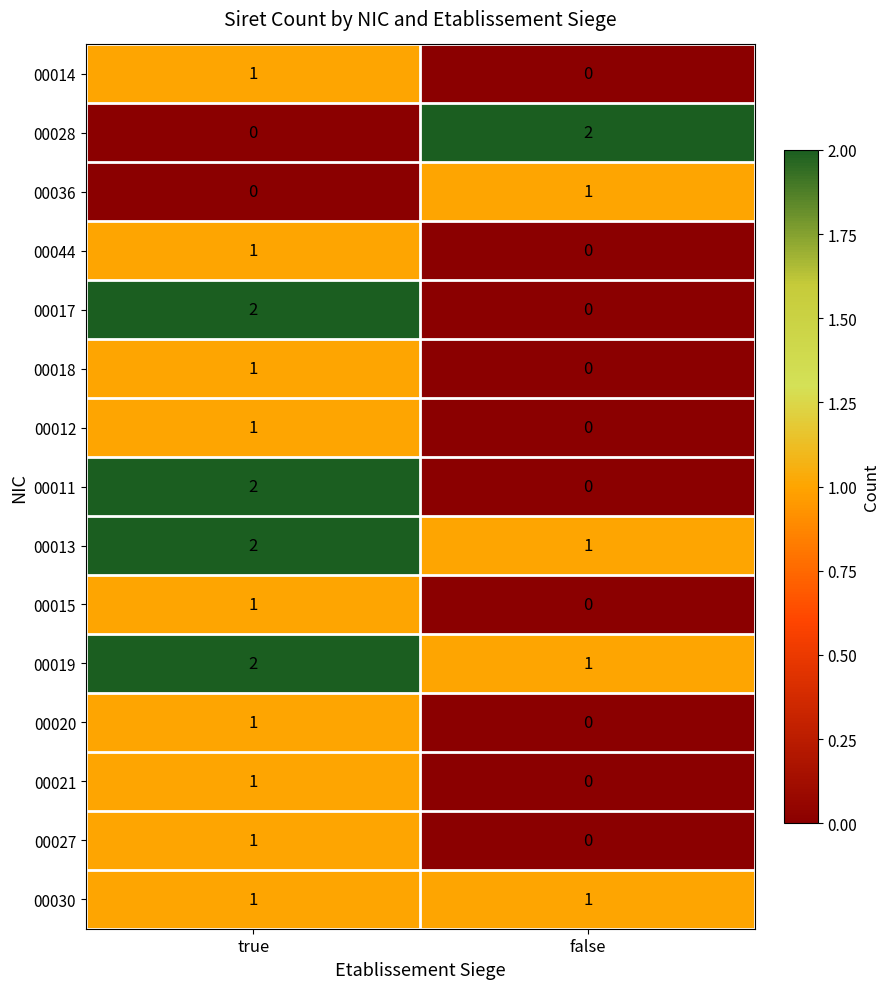

What is the total value across all series at true?

17